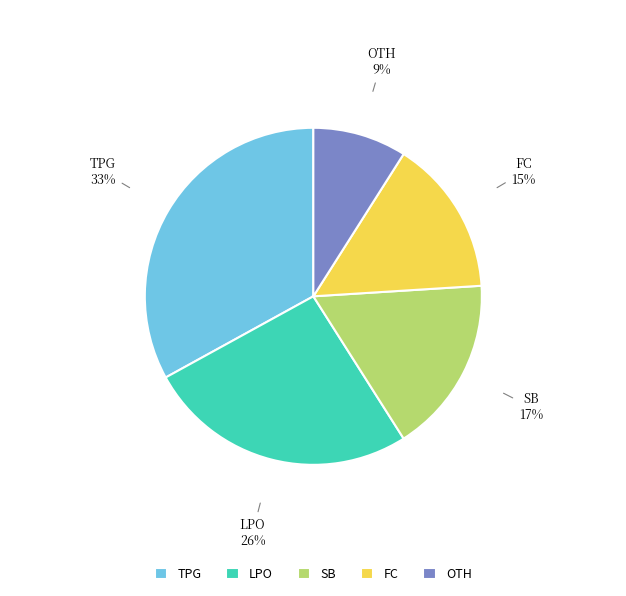

To the nearest percent, what is the difference between the TPG and SB slice percentages?

16%